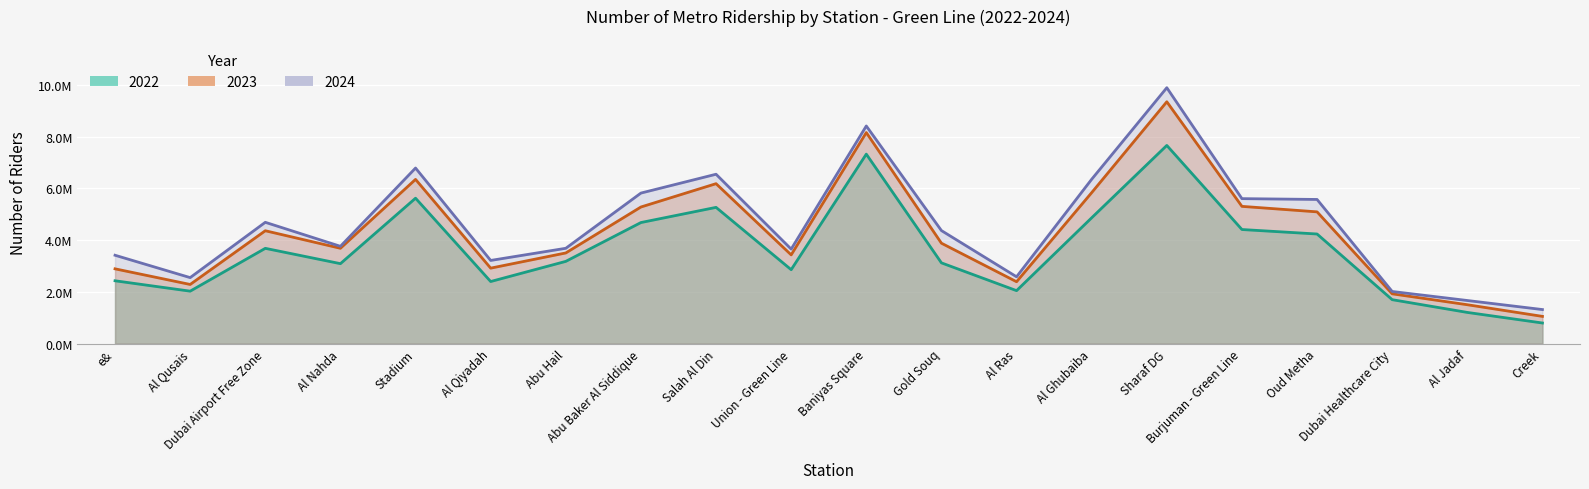

Count the number of categories in the chart.

20